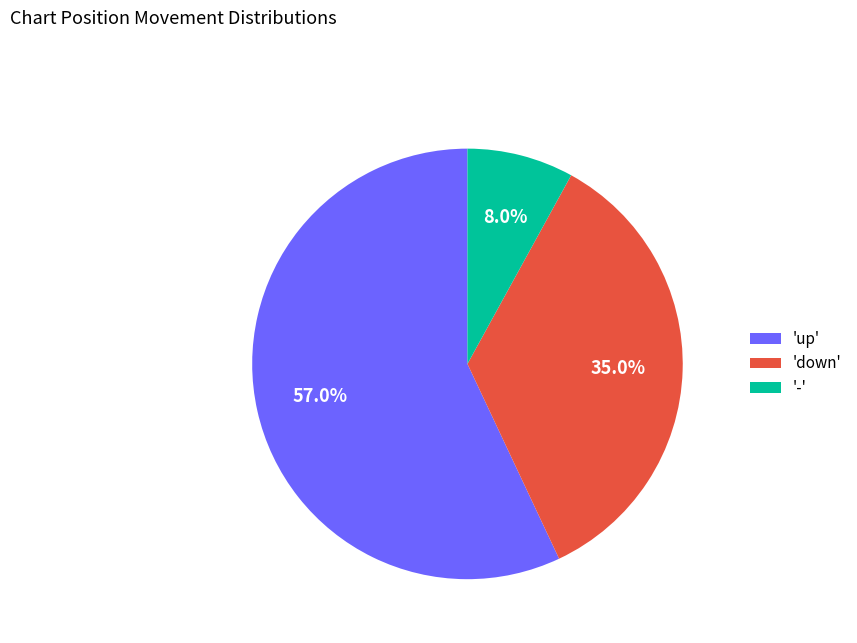

How much of the chart is everything except 'up'?

43.0%